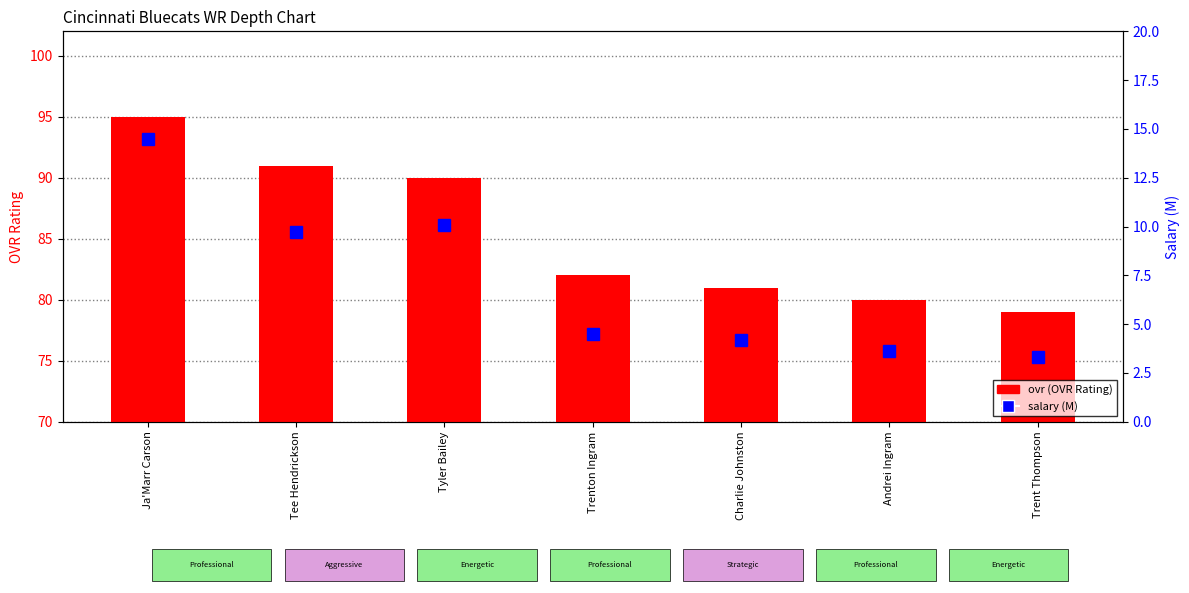

Which has a higher value, Tee Hendrickson or Charlie Johnston?

Tee Hendrickson